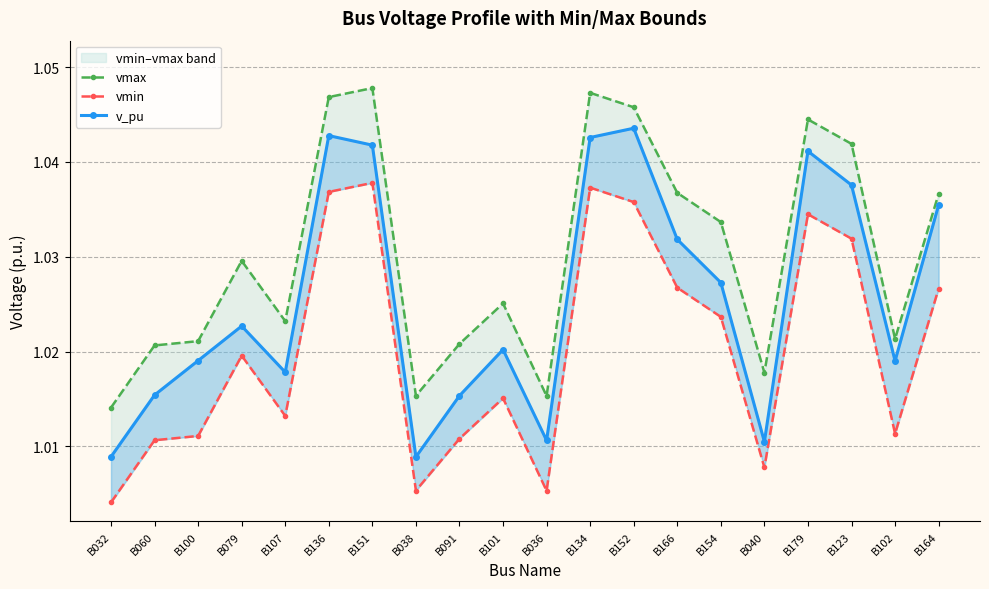

Reading left to right, list all the values displayed in this chart.

vmax: 1.0	1.0	1.0	1.0	1.0	1.0	1.0	1.0	1.0	1.0	1.0	1.0	1.0	1.0	1.0	1.0	1.0	1.0	1.0	1.0
vmin: 1.0	1.0	1.0	1.0	1.0	1.0	1.0	1.0	1.0	1.0	1.0	1.0	1.0	1.0	1.0	1.0	1.0	1.0	1.0	1.0
v_pu: 1.0	1.0	1.0	1.0	1.0	1.0	1.0	1.0	1.0	1.0	1.0	1.0	1.0	1.0	1.0	1.0	1.0	1.0	1.0	1.0